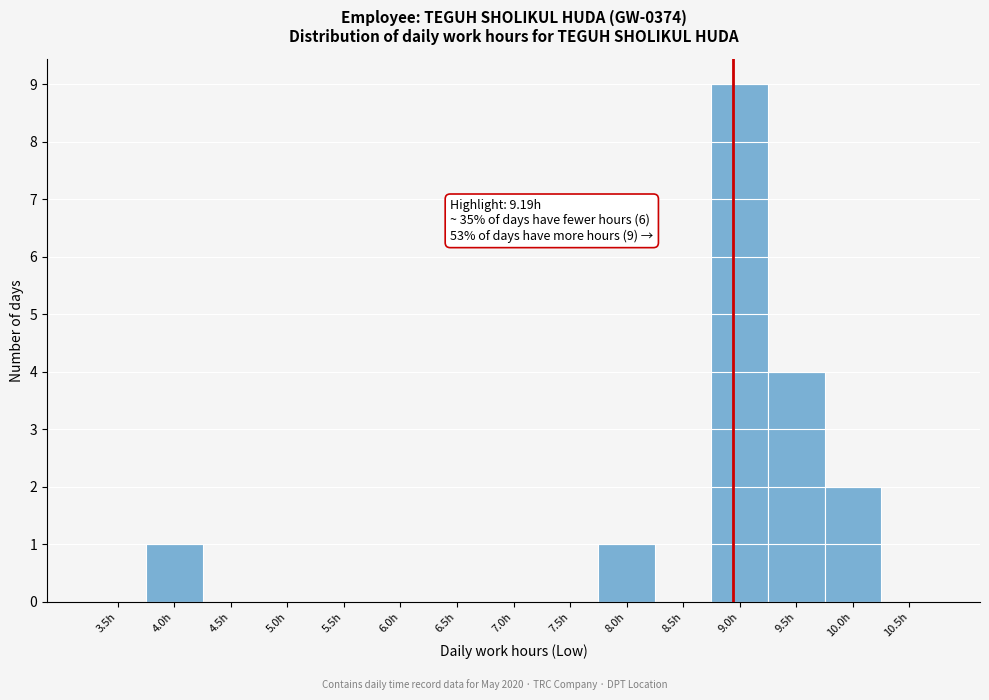

Reading left to right, list all the values displayed in this chart.

3.5h=0	4.0h=1	4.5h=0	5.0h=0	5.5h=0	6.0h=0	6.5h=0	7.0h=0	7.5h=0	8.0h=1	8.5h=0	9.0h=9	9.5h=4	10.0h=2	10.5h=0